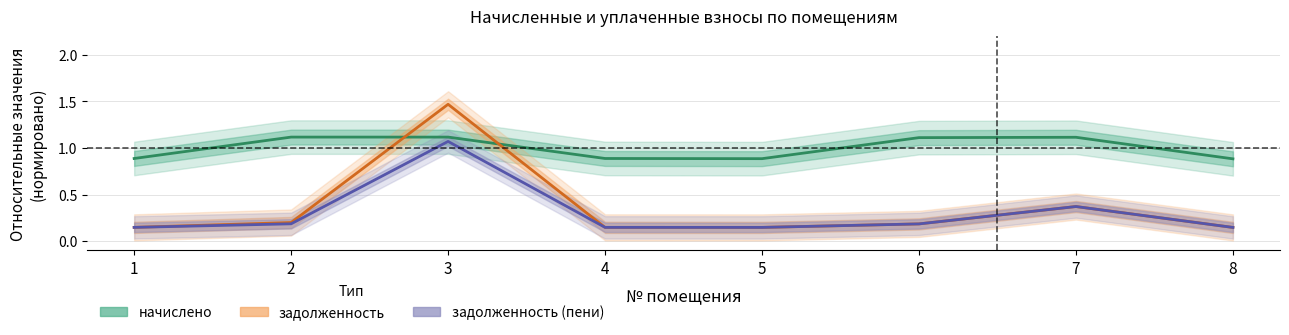

Which series has the widest spread of values?

задолженность